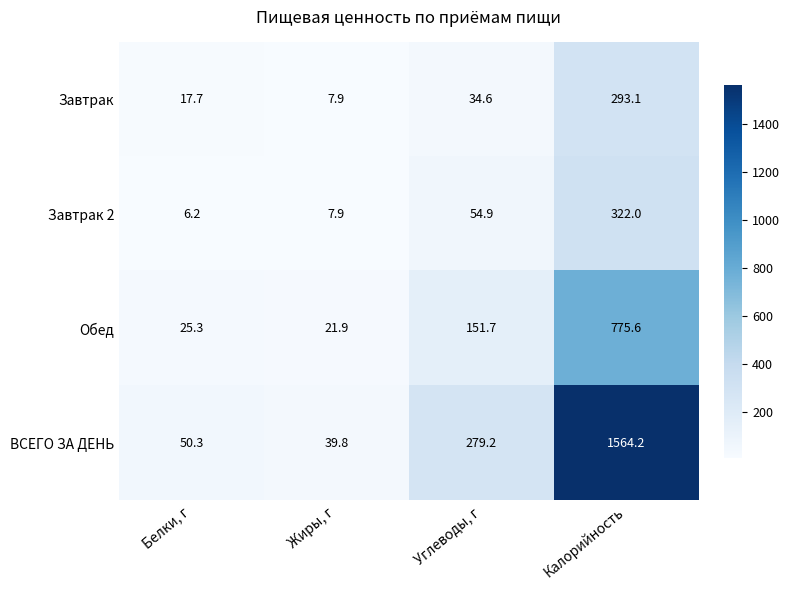

The value of Завтрак 2 at Белки, г is 6.2. True or false?

True